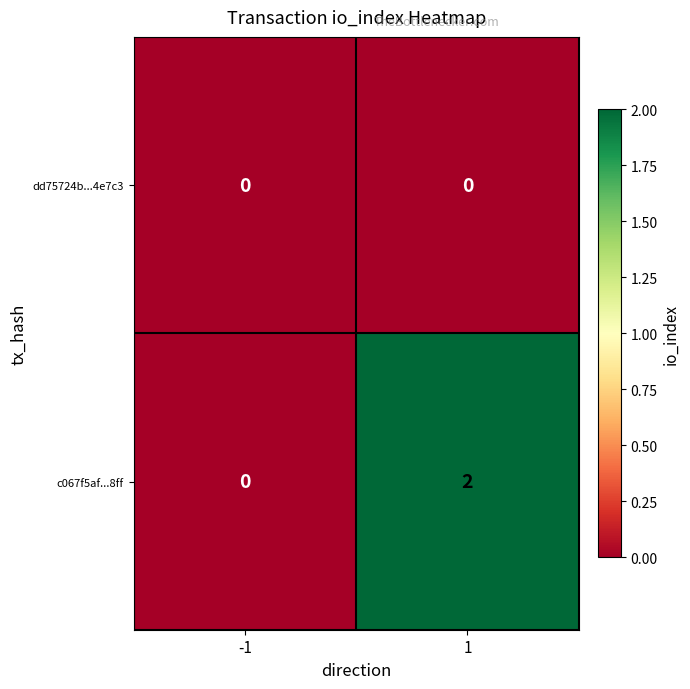

True or false: c067f5af...8ff has a value of 3 at 1.

False